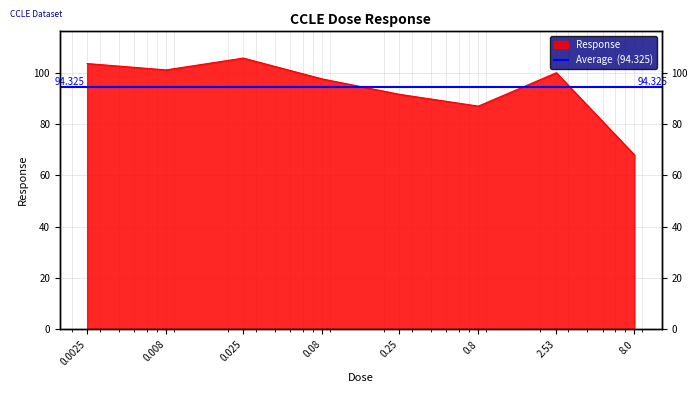

Is it true that the value at 0.025 is 157.9?

False